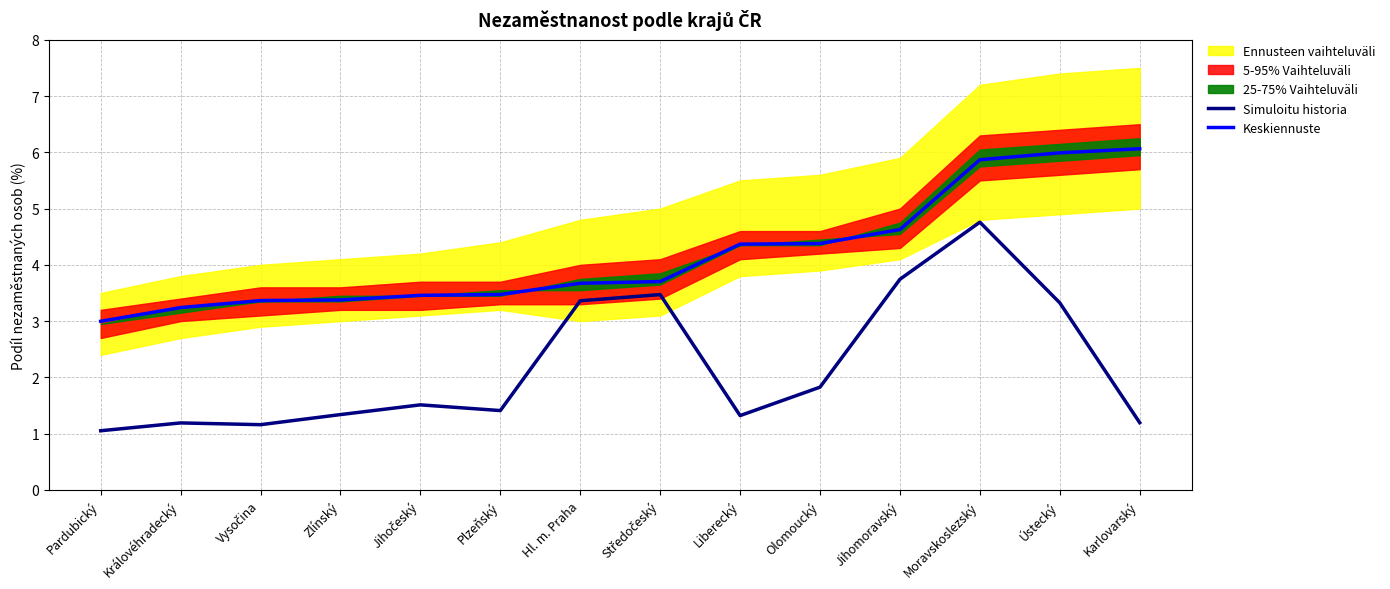

Which has a higher value, Hl. m. Praha or Královéhradecký?

Hl. m. Praha